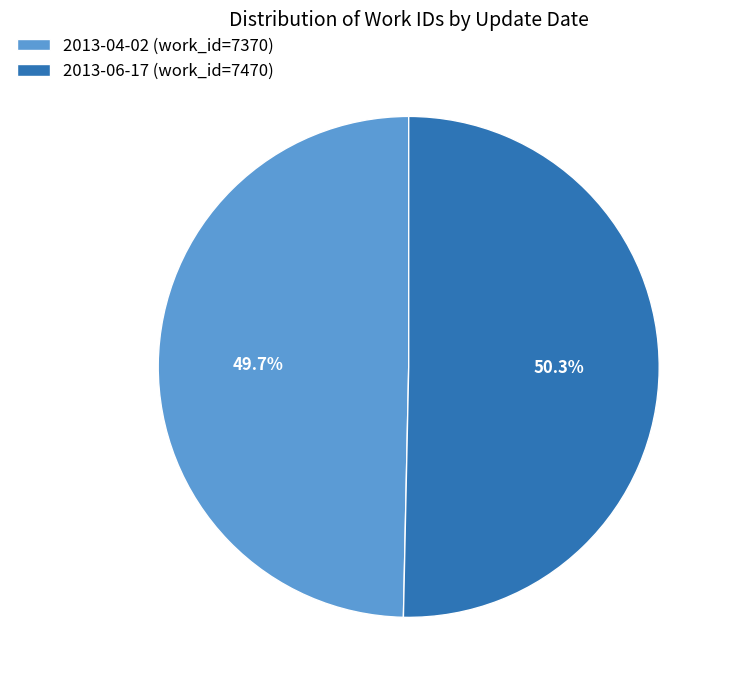

How many slices are in this pie chart?

2